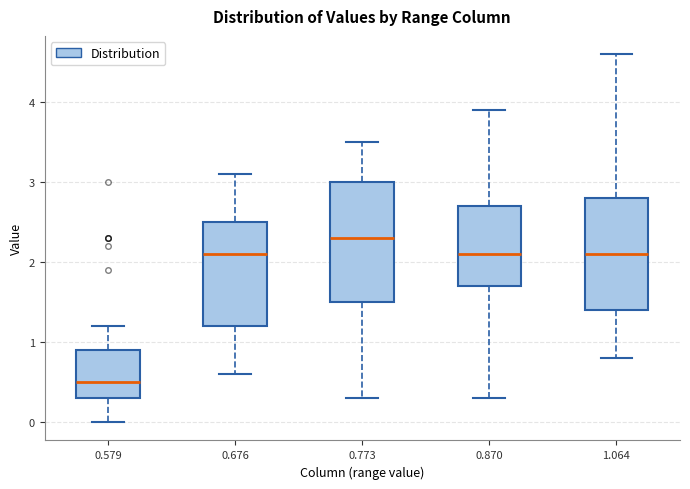

Where is the upper edge of the box at x = 1.064 on the y-axis? The values are not printed on the chart, so give them approximately, as read against the axis.

2.8